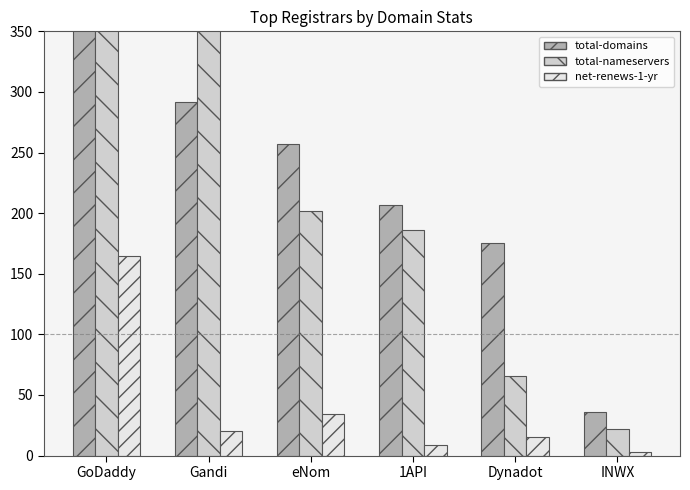

Count the number of categories in the chart.

6